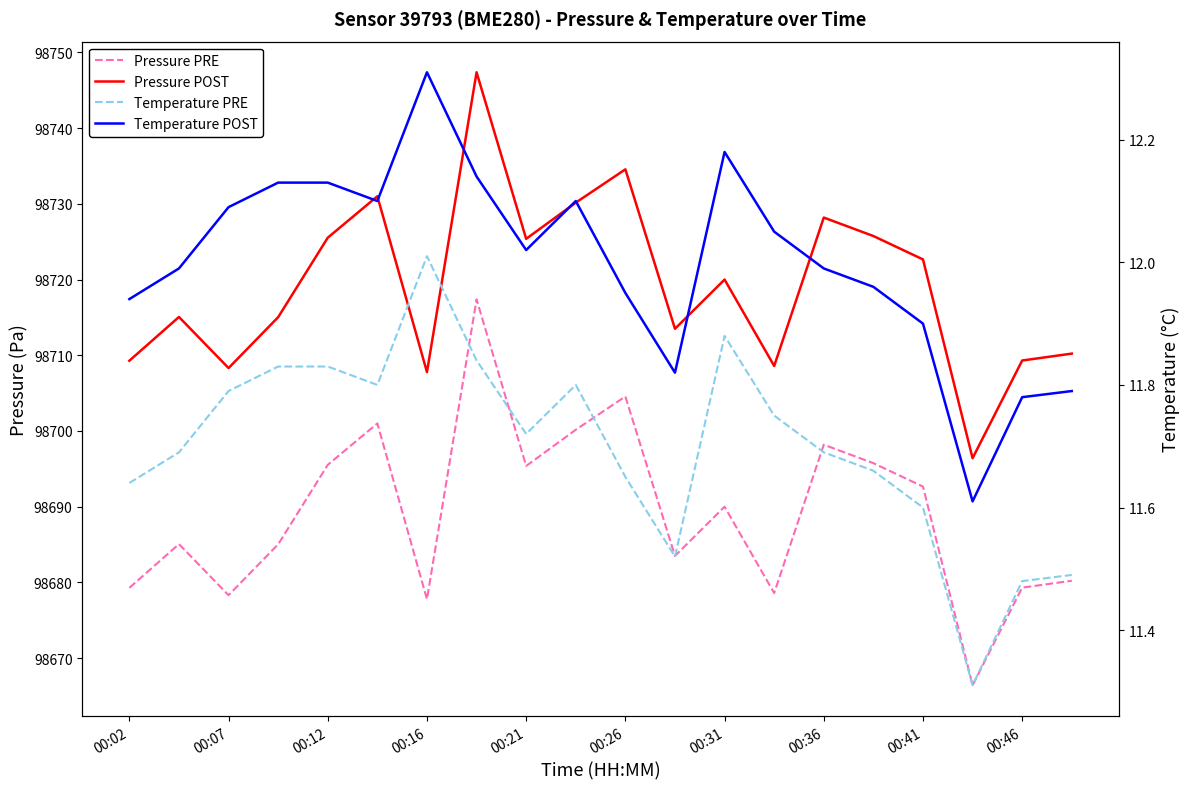

How many data points in Pressure (Pa) are less than 98720?

10